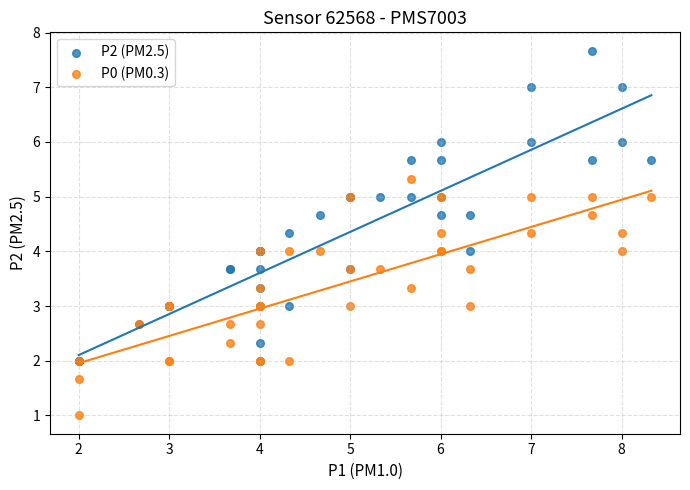

What are all the series names shown in the legend?

P2 (PM2.5), P0 (PM0.3)